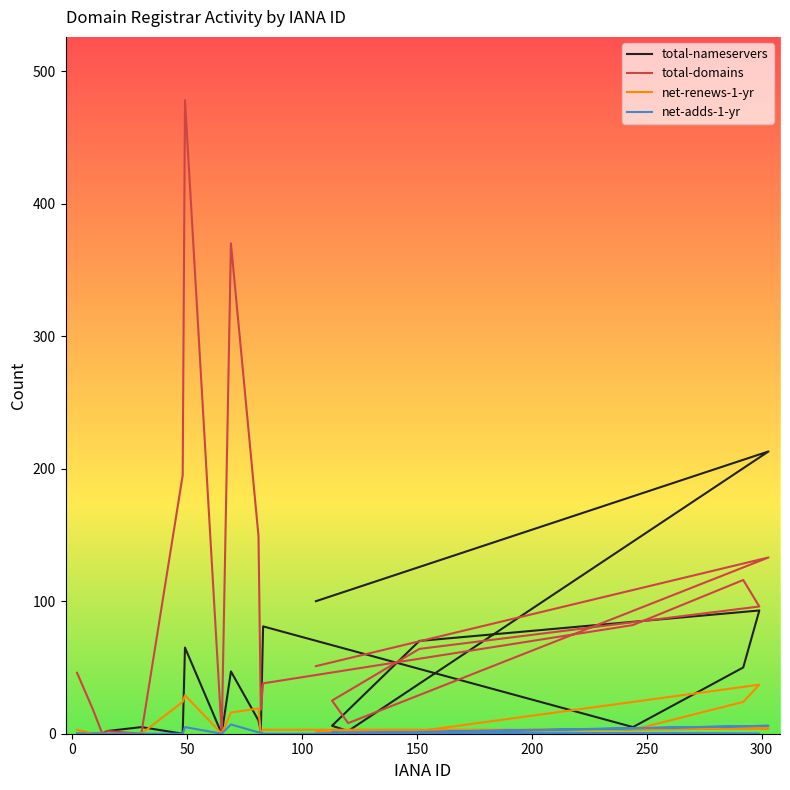

How many lines are shown in the chart?

4